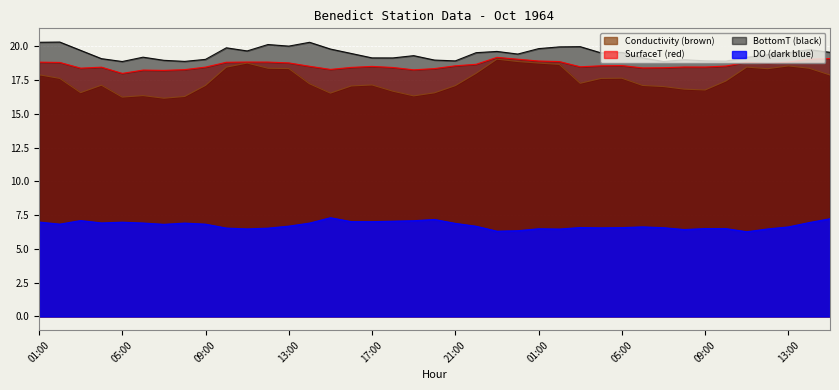

How many lines are shown in the chart?

4